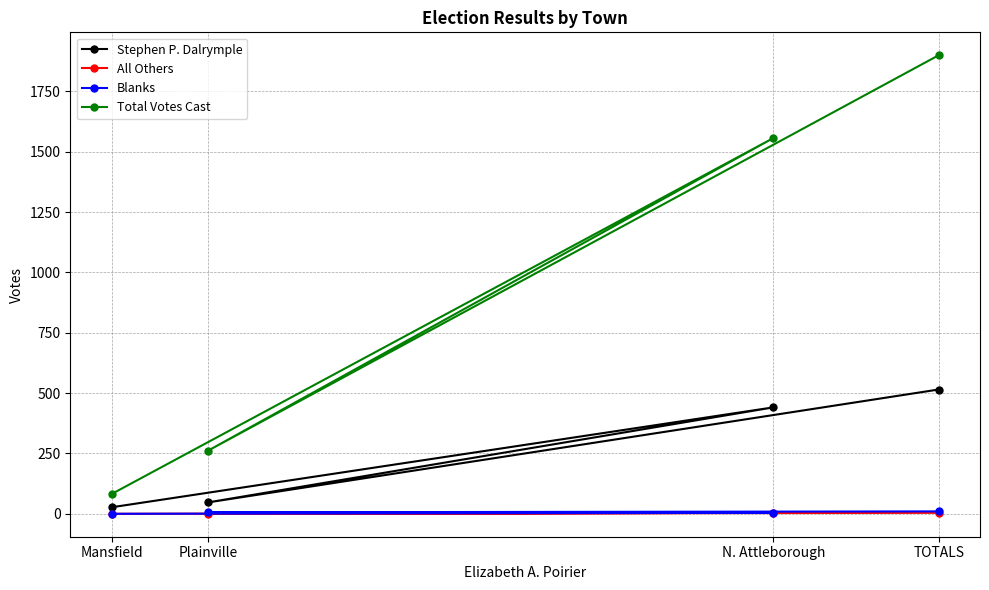

Where is Stephen P. Dalrymple nearest to the value 271?

N. Attleborough